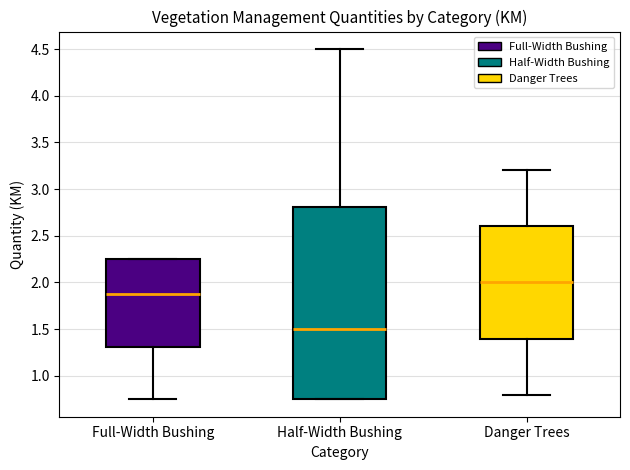

Reading left to right, transcribe this box plot: for each box, give where its median line is, the range the box spans, and where its two whiskers end, as read against the y-axis. The values are not printed on the chart, so give them approximately, as read against the axis.

Full-Width Bushing: median 1.90, box 1.30 to 2.25, whiskers 0.75 to 2.25
Half-Width Bushing: median 1.50, box 0.75 to 2.80, whiskers 0.75 to 4.50
Danger Trees: median 2.00, box 1.40 to 2.60, whiskers 0.80 to 3.20